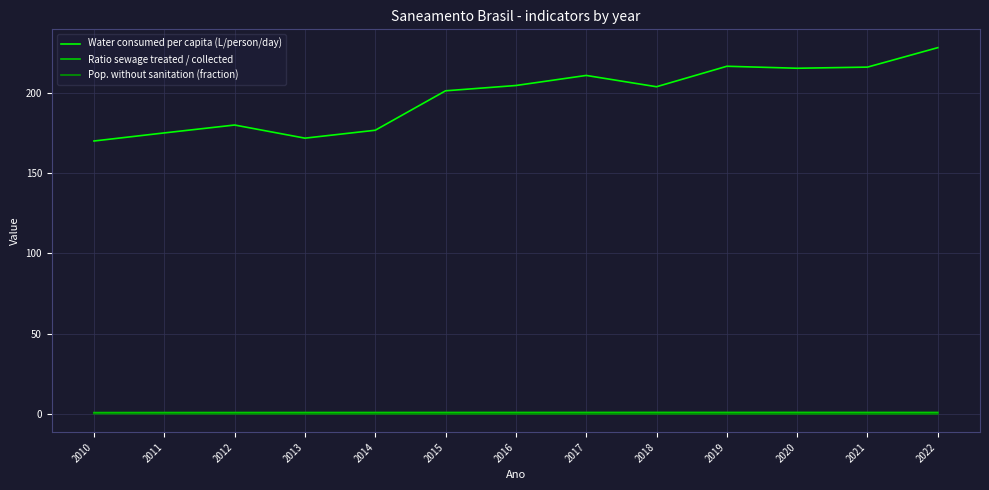

At how many categories does at least one series exceed 66?

13